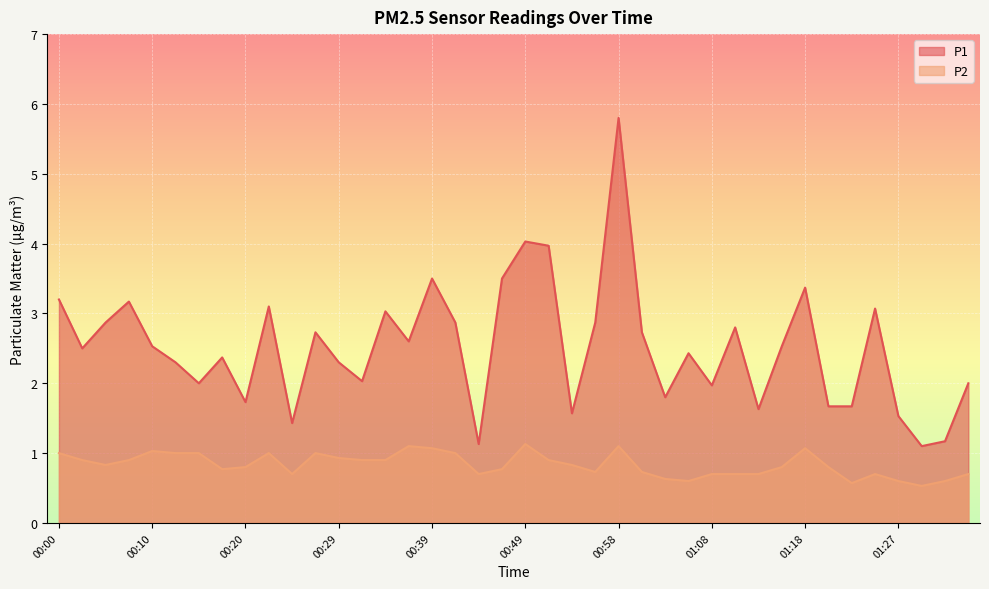

Is the value of P2 at 01:35 greater than the value of P1 at 01:35?

No